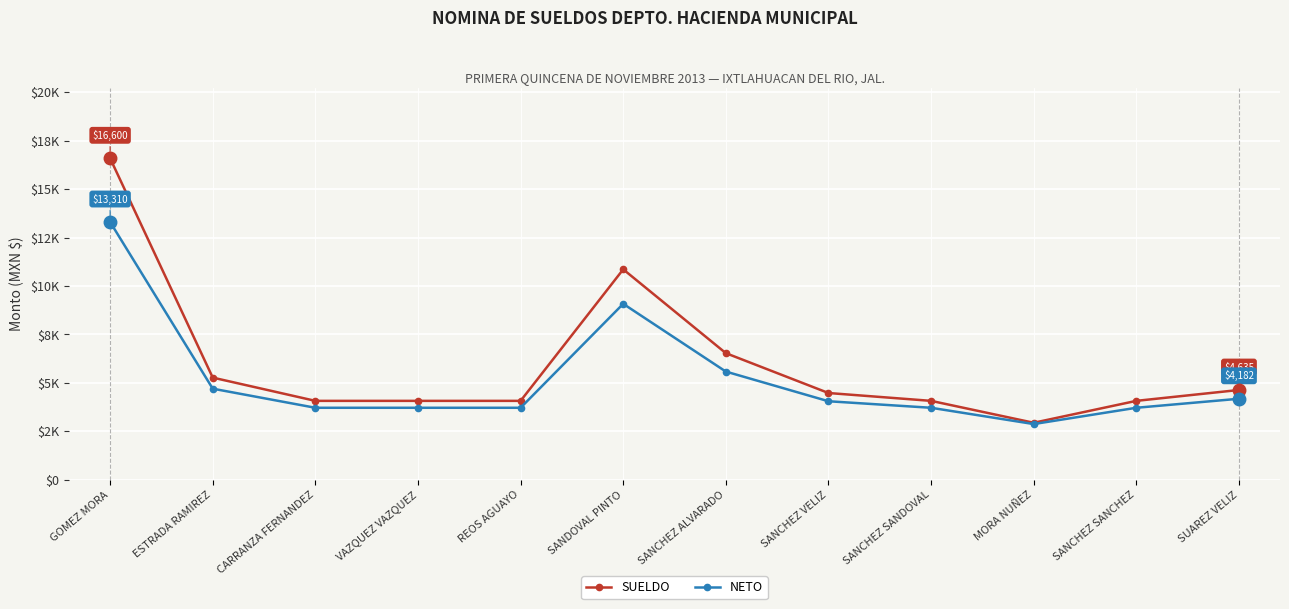

What is the difference between the maximum and minimum values in the SUELDO series?

13658